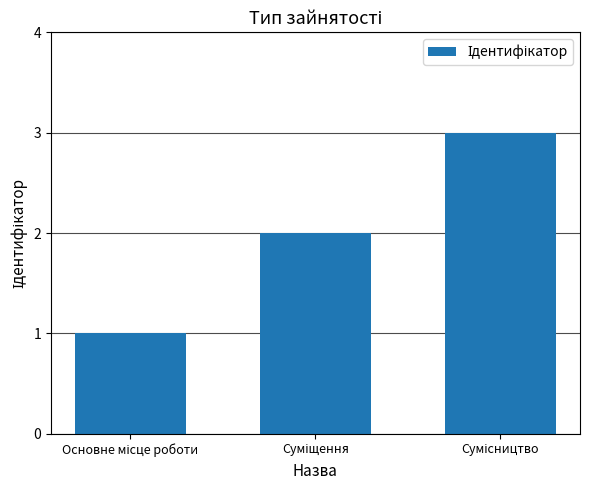

What is the sum of all values?

6